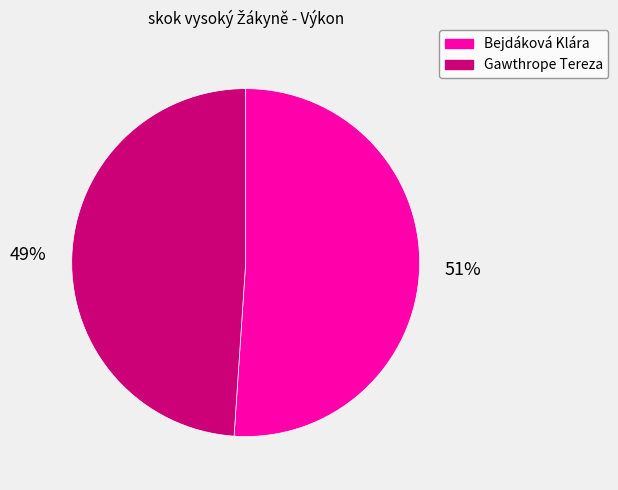

To the nearest percent, what is the difference between the largest and smallest slice percentages?

2%